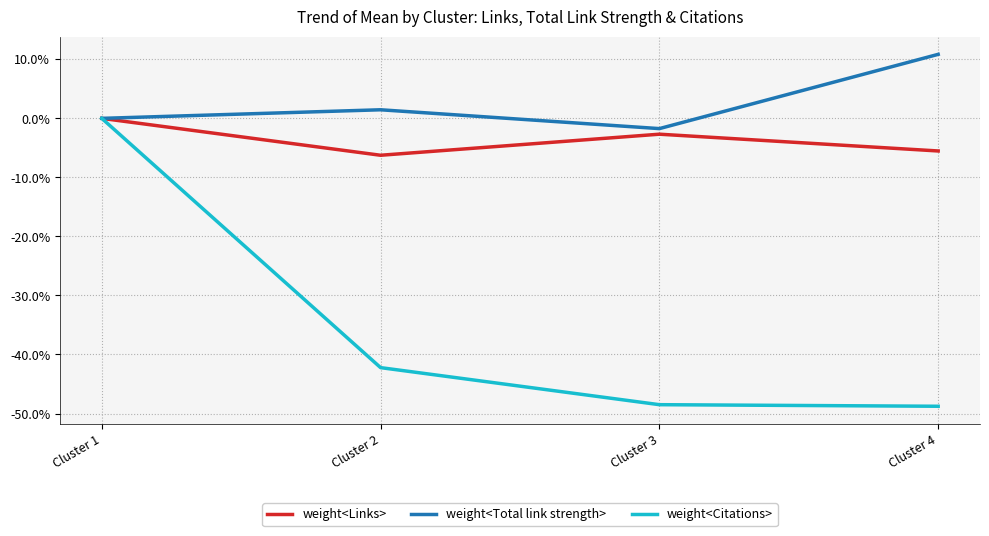

What is the total value across all series at Cluster 4?

-43.4